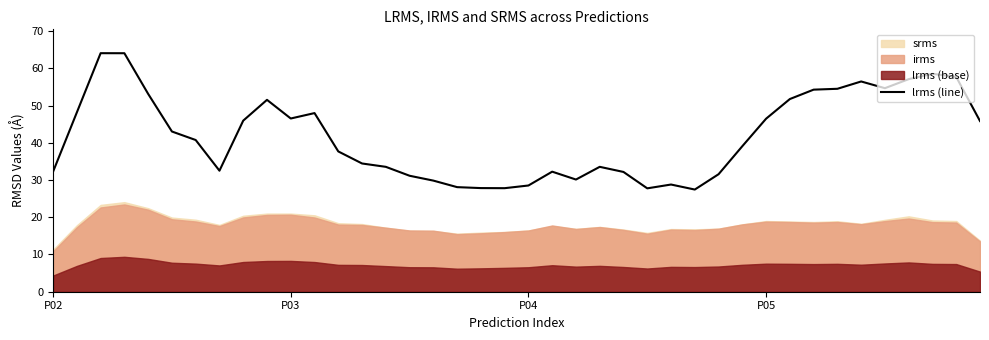

What is the maximum value for lrms (line)?

64.1